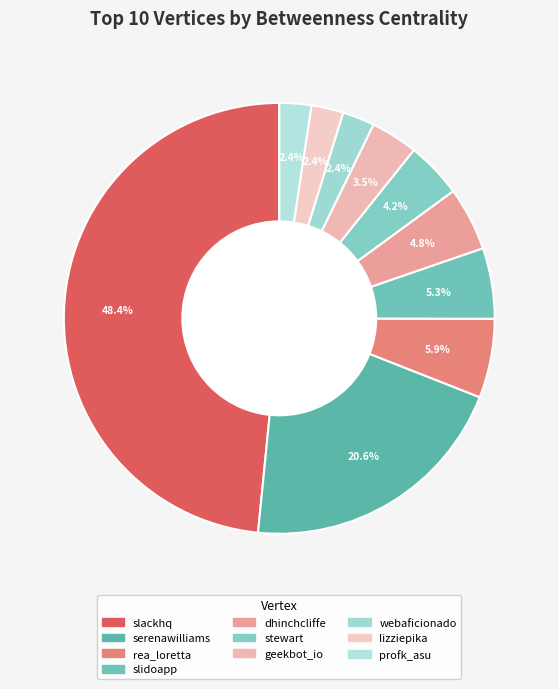

What is the total percentage of rea_loretta and webaficionado?

8.3%